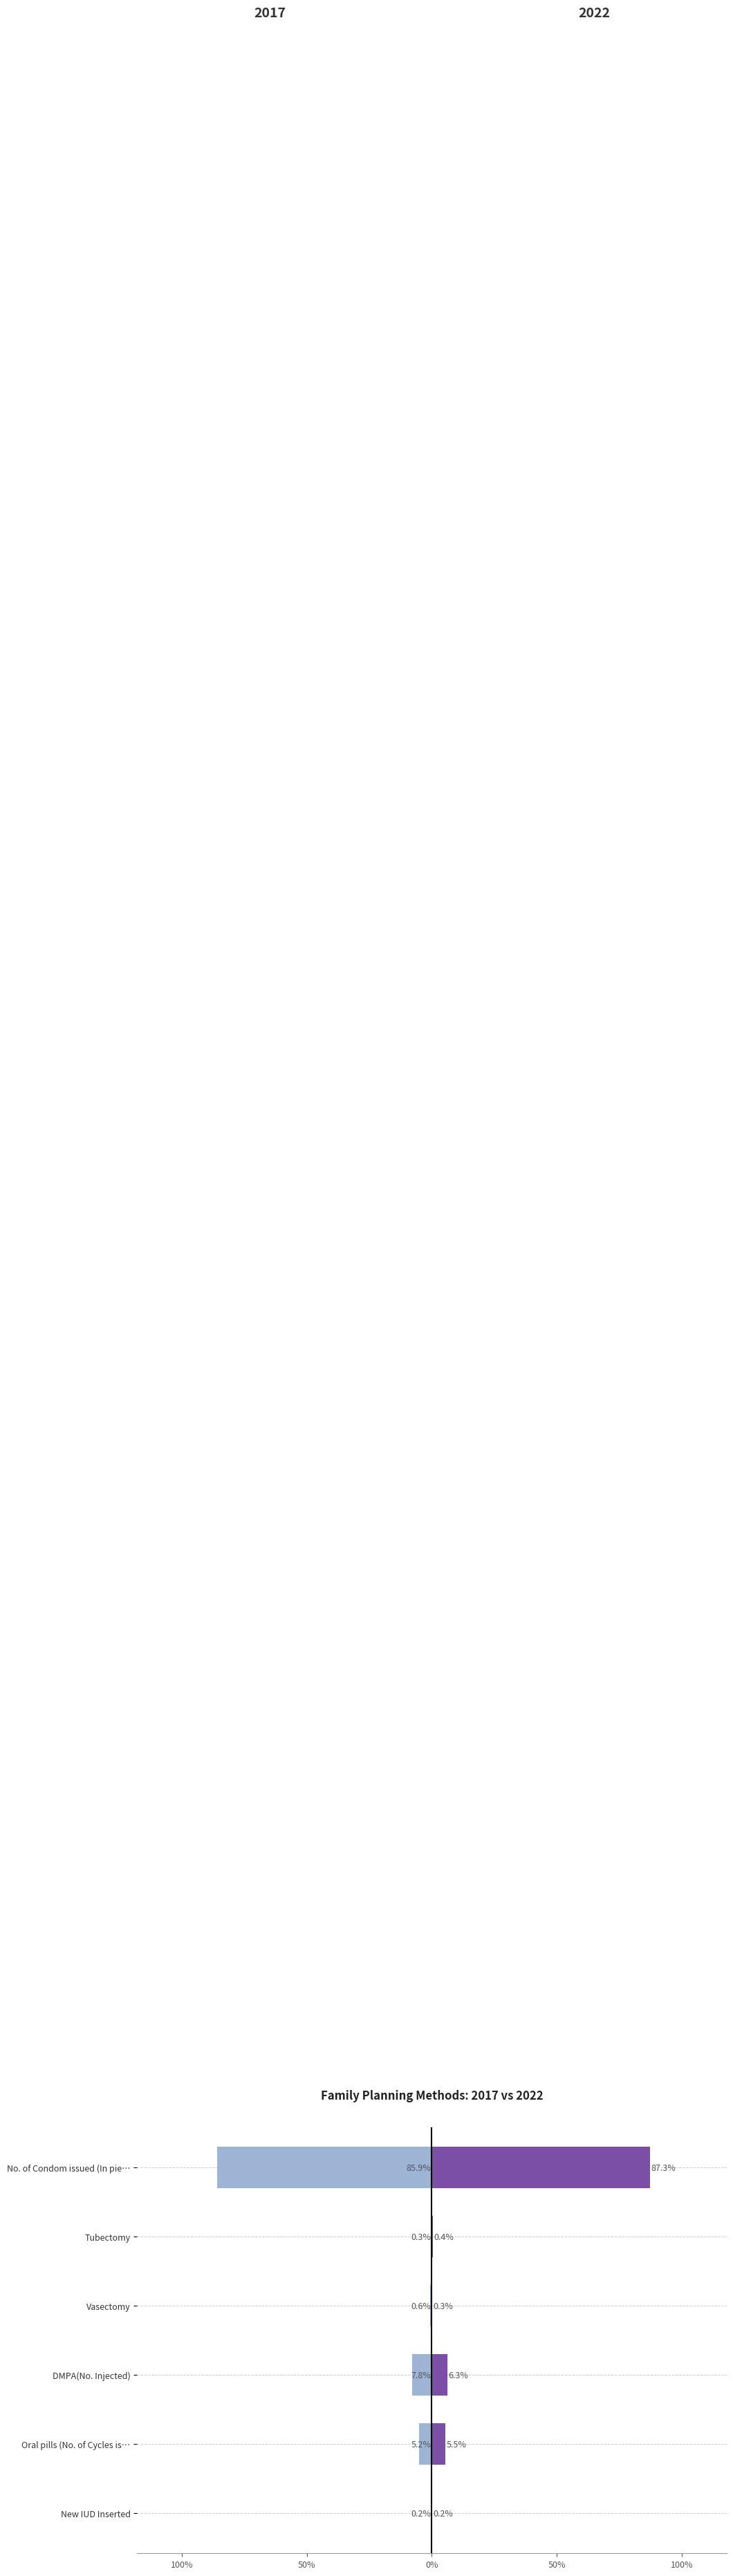

Where is 2022 nearest to the value 43?

DMPA(No. Injected)